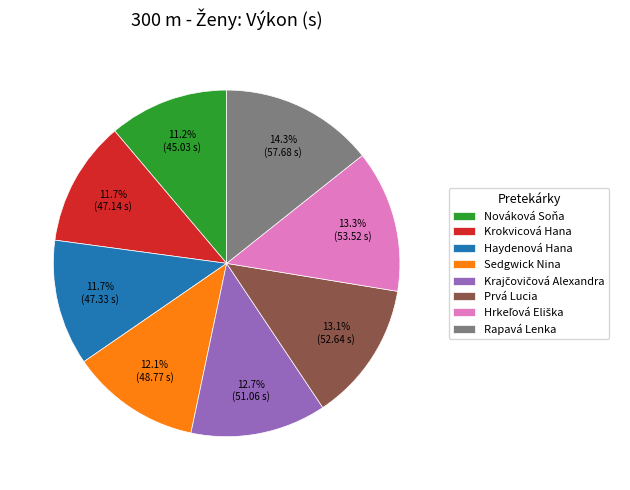

True or false: Prvá Lucia accounts for 19% of the total.

False